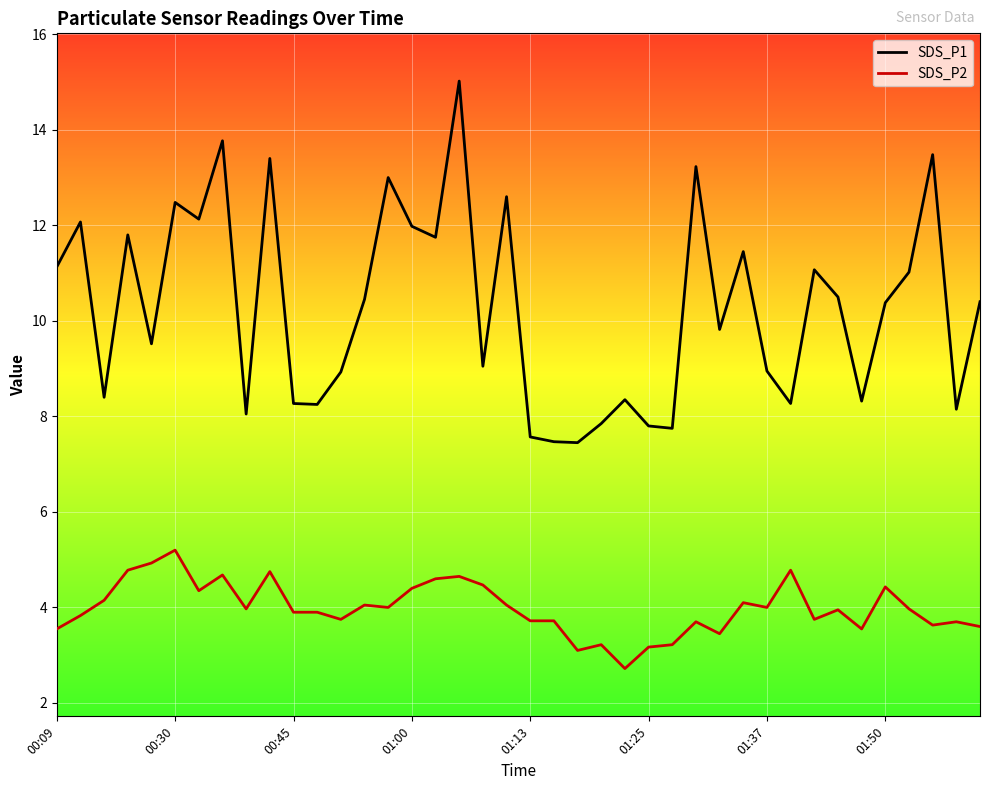

What is the smallest value displayed?

2.7